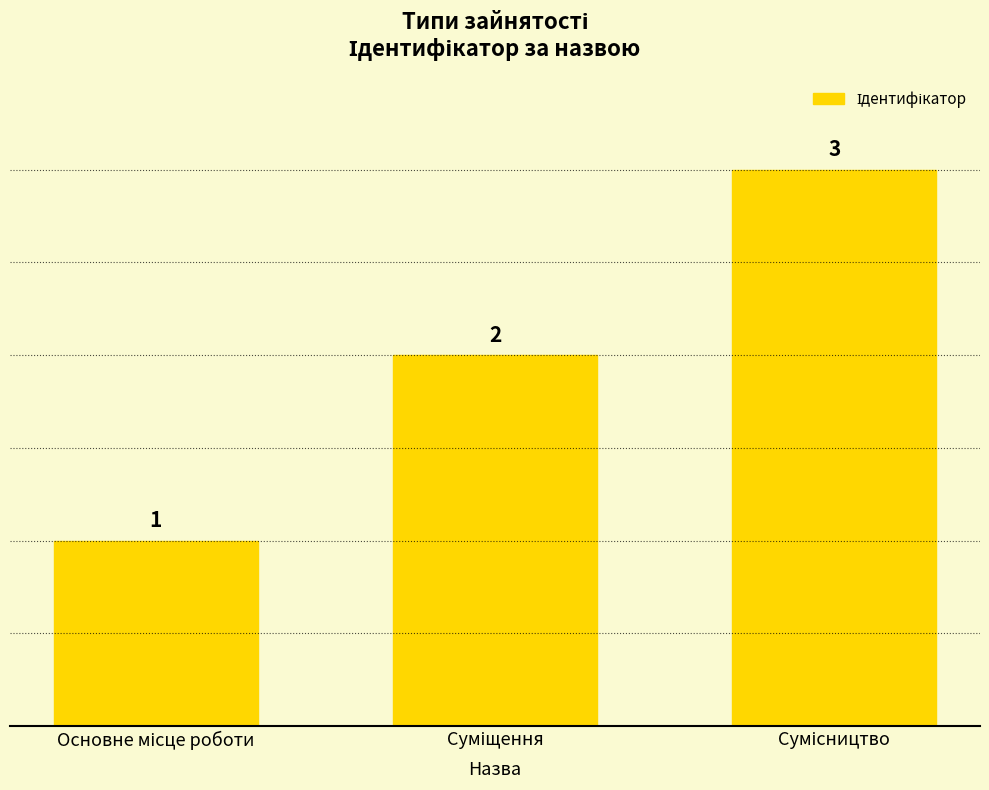

What is the greatest value displayed?

3